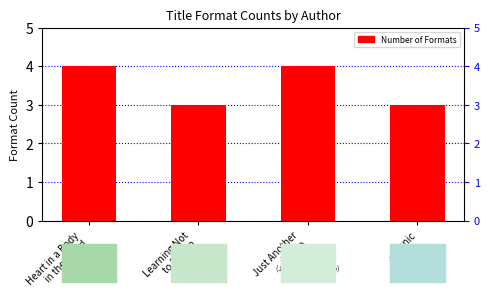

What is the average value?

4